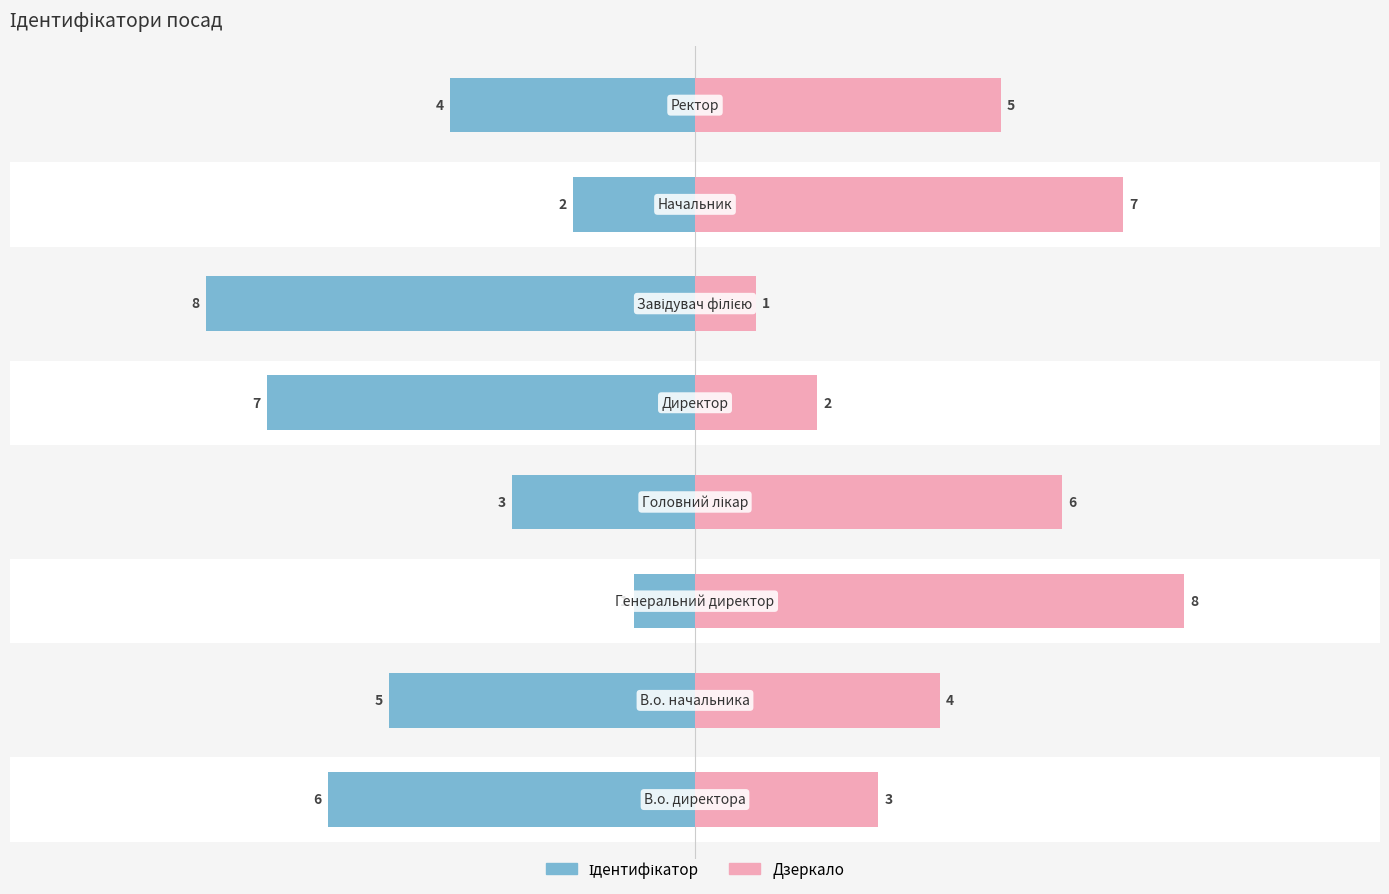

Is it true that Назва (дзеркало) equals 2 at 5.0?

False